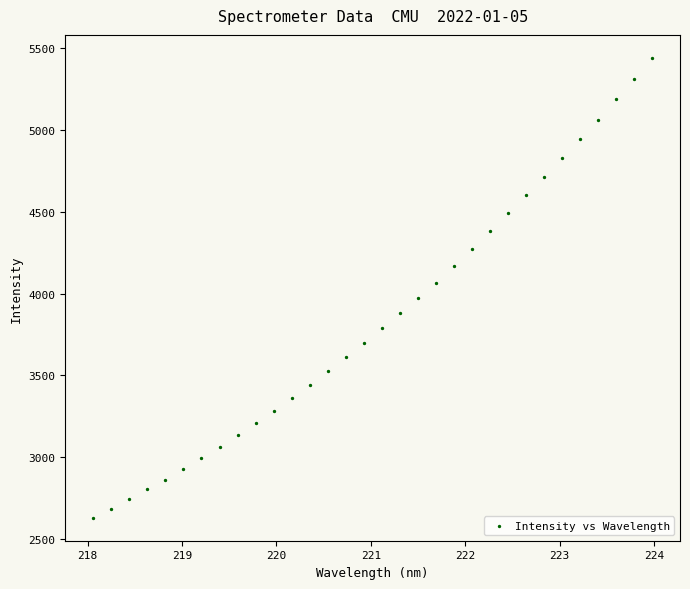

What is the range of Y values (max minus min)?

2810.2